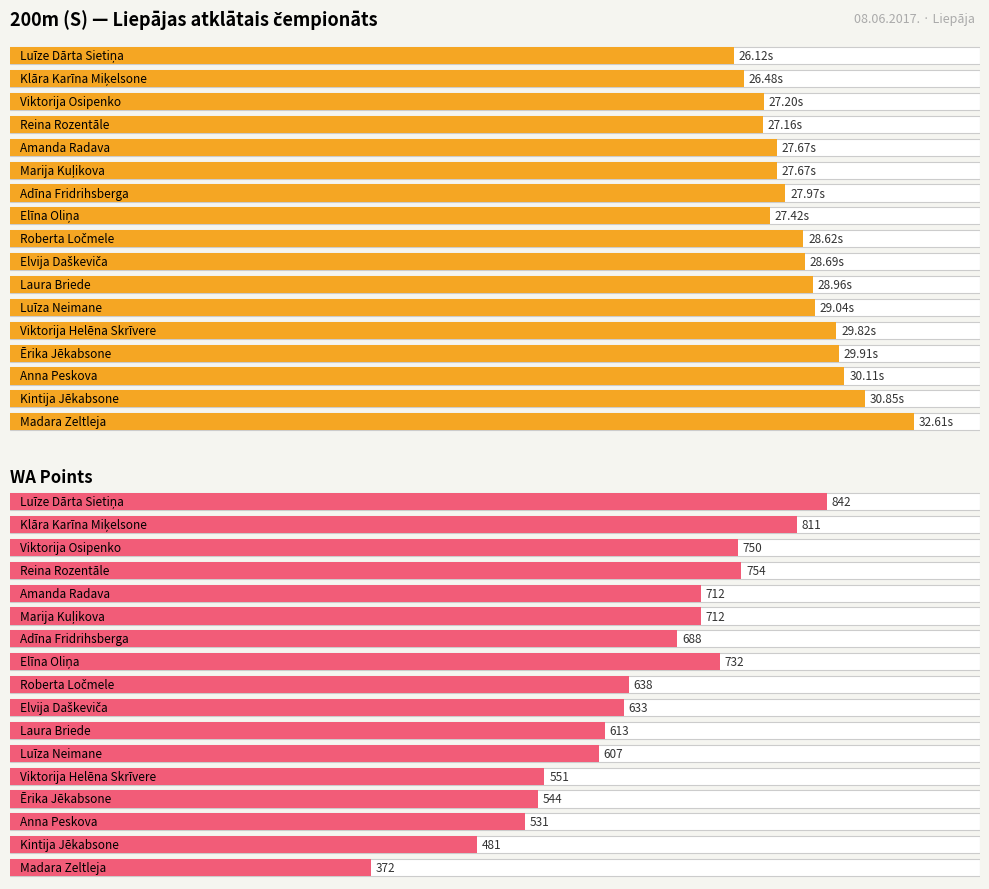

Which category has the highest value in the WA series?

Luīze Dārta Sietiņa